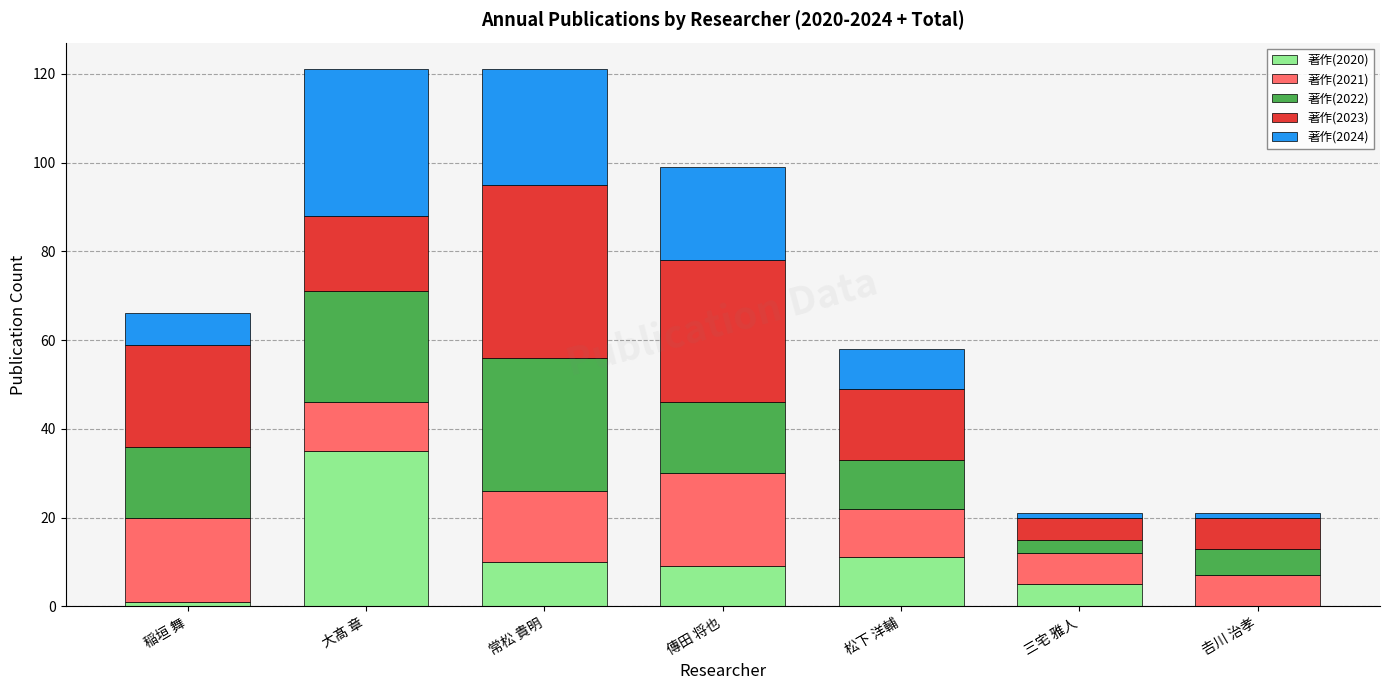

What is the total value across all series at 大髙 章?

121